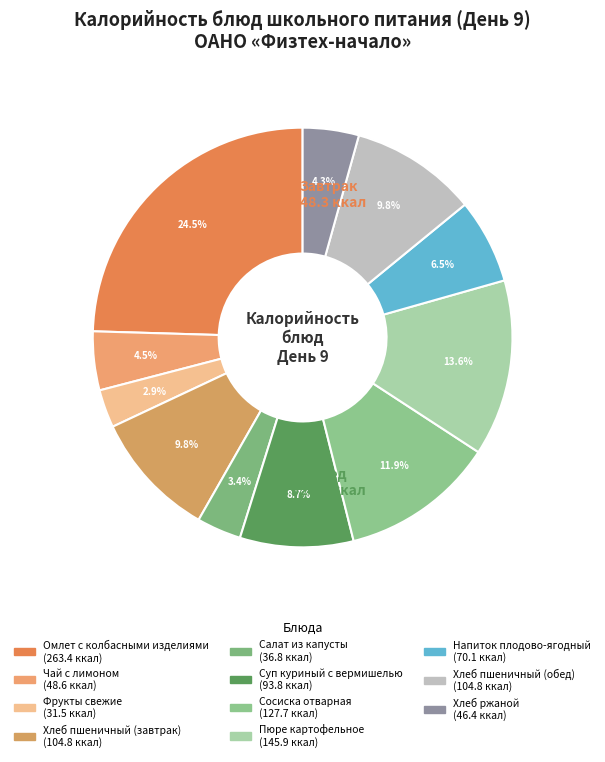

Which slice is the smallest?

Фрукты свежие